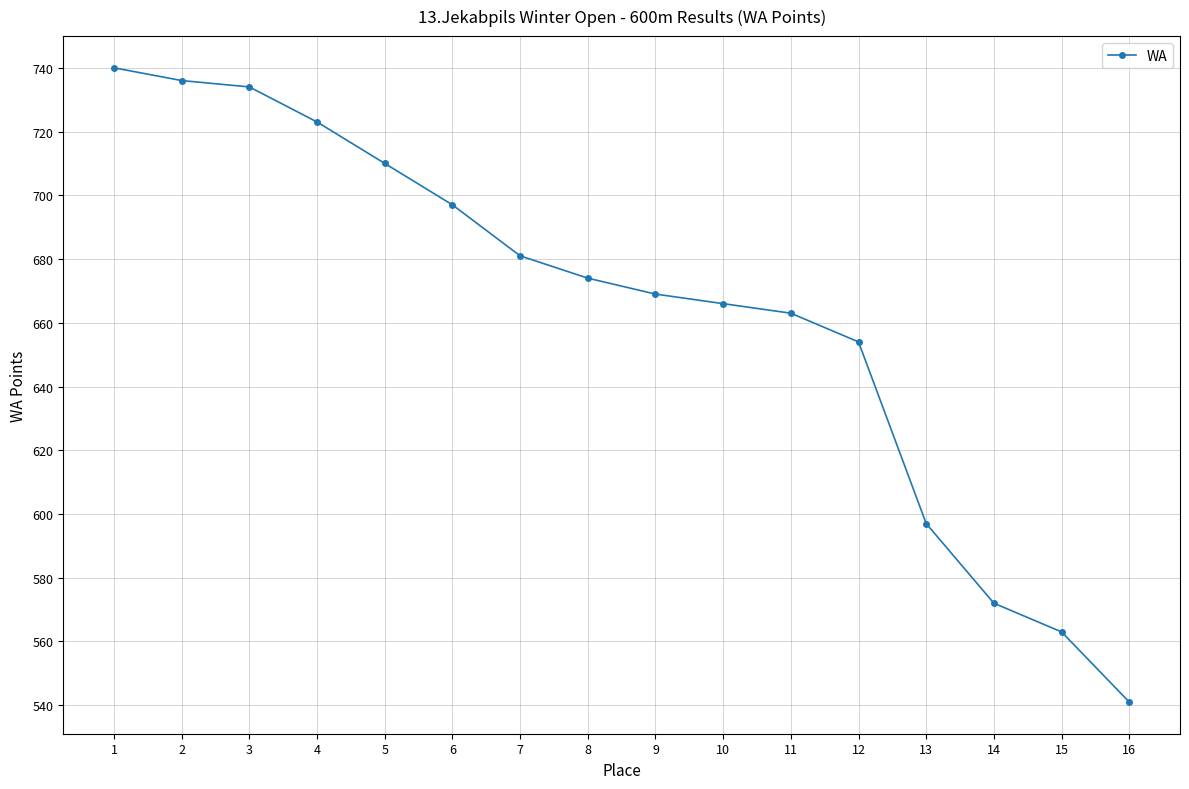

What is the difference between the values at 5 and 11?

47